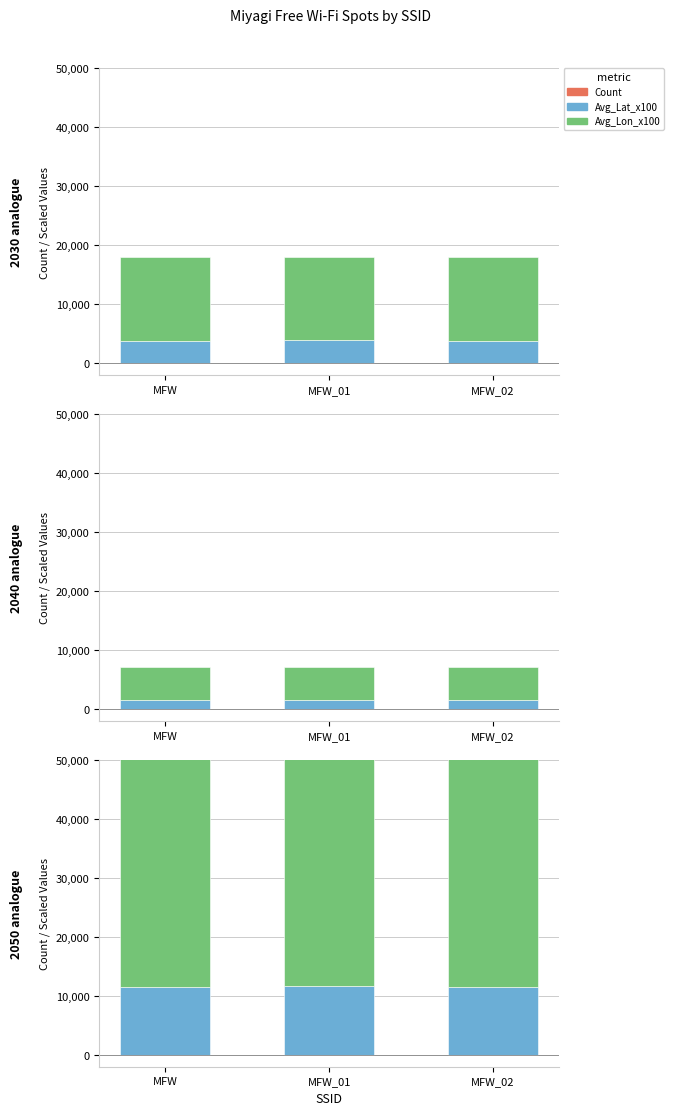

How many groups of bars are there?

3